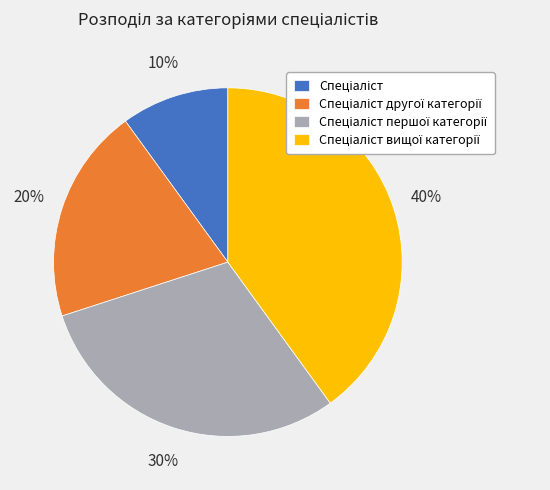

To the nearest percent, what is the average slice percentage?

25%